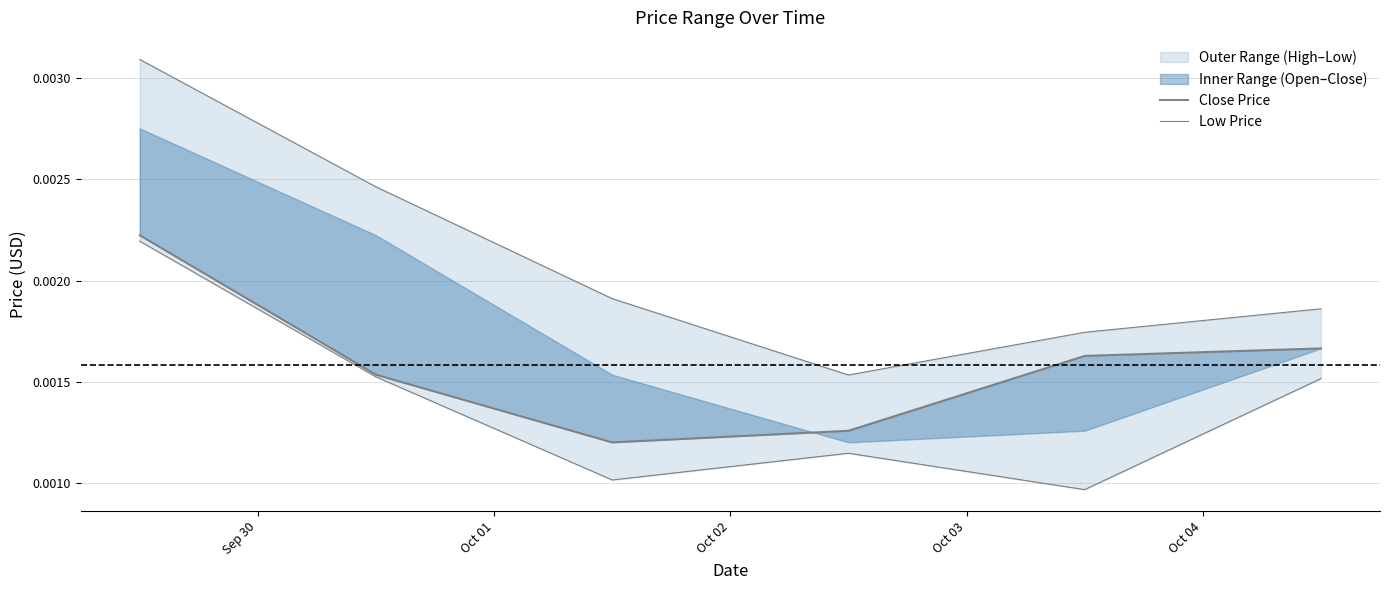

At which category does priceLow reach its first local valley?

Oct 02